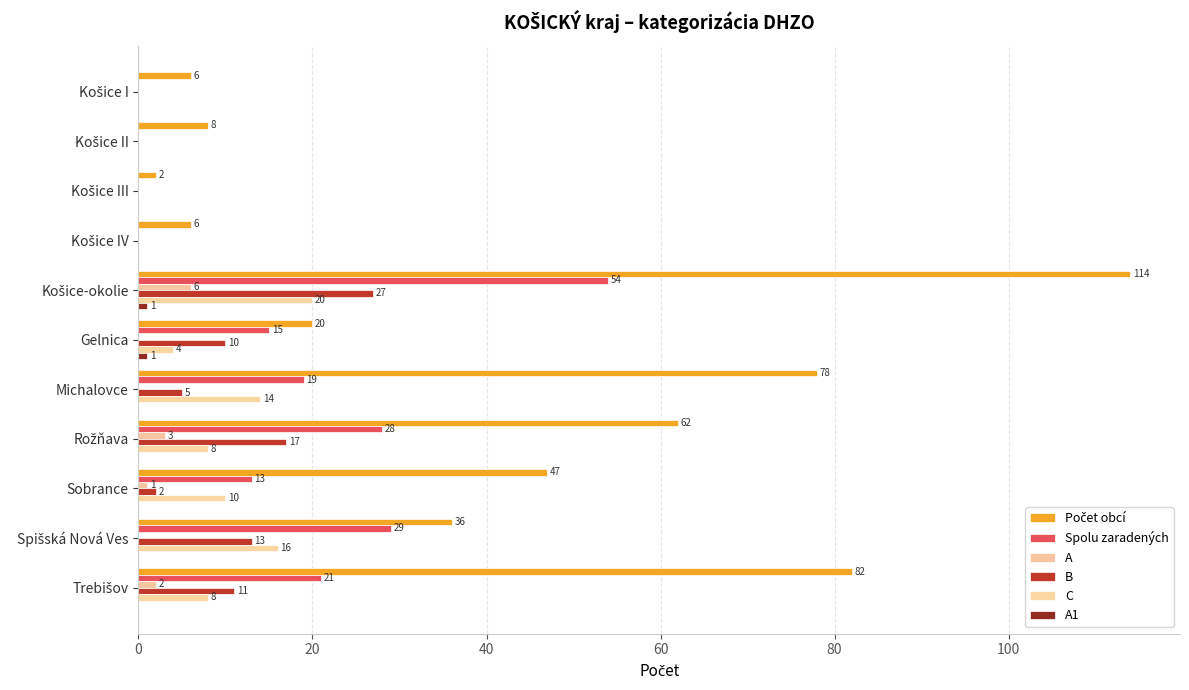

How many distinct data groups are displayed?

6